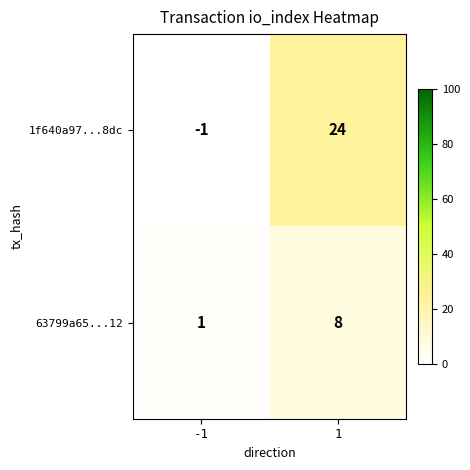

Is it true that 63799a65...12 equals 2 at -1?

False